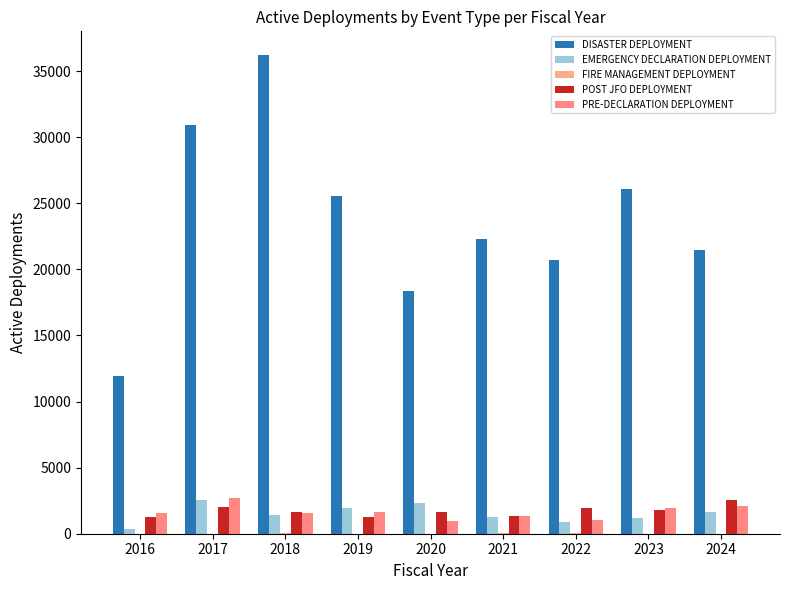

What is the spread (max minus min) of values at 2019?

25580